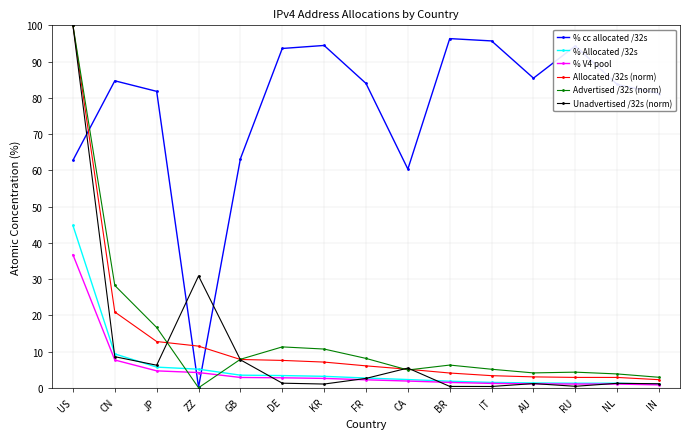

At which category is the sum across all series the highest?

US